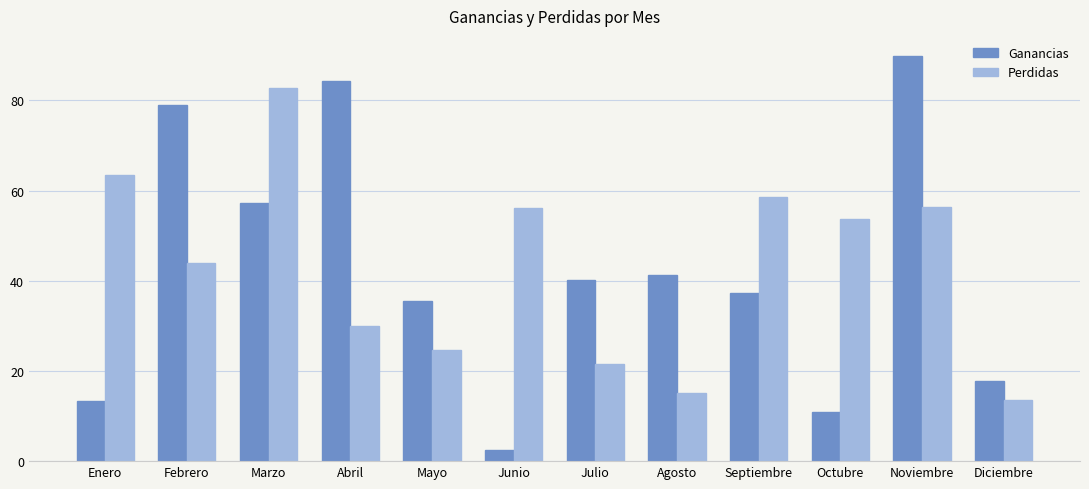

What is the sum of all Ganancias values?

509.2